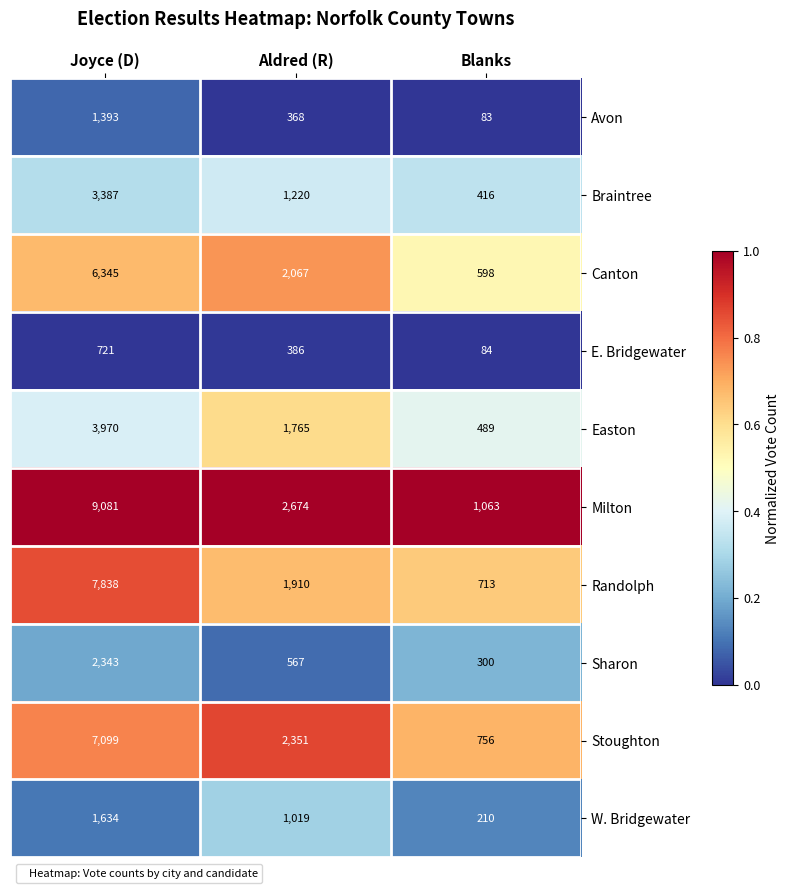

True or false: Easton has a value of 489 at Blanks.

True